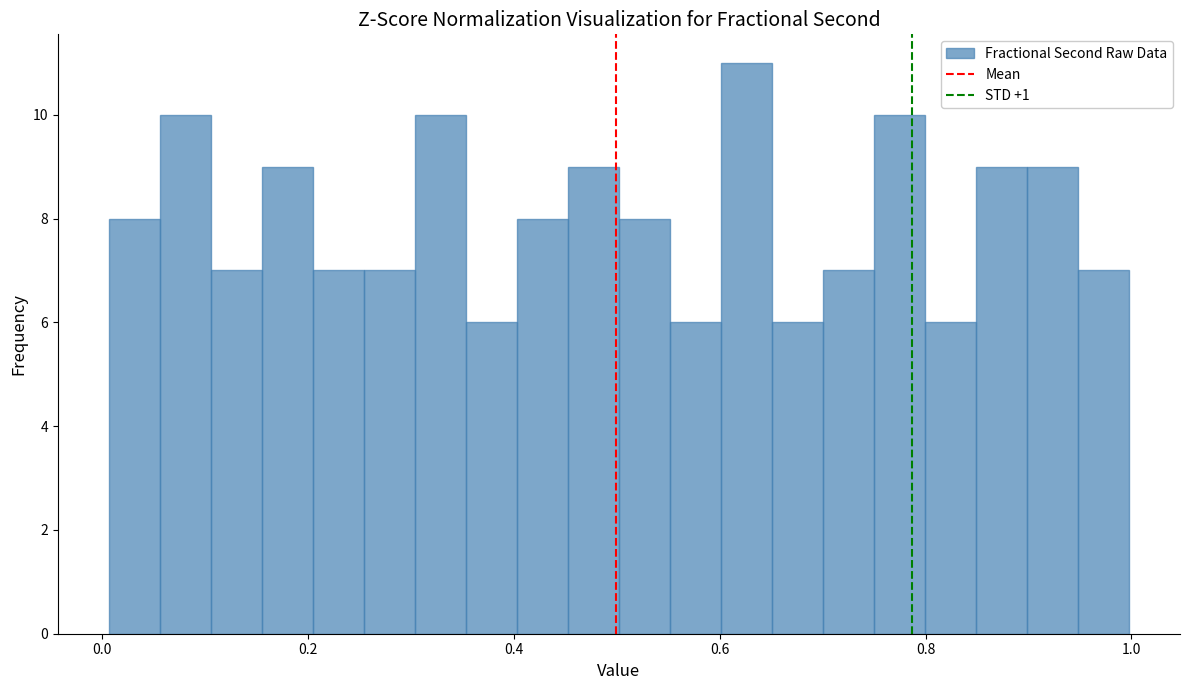

Read against the x-axis, roughly where is the centre of the tallest bar?

0.62